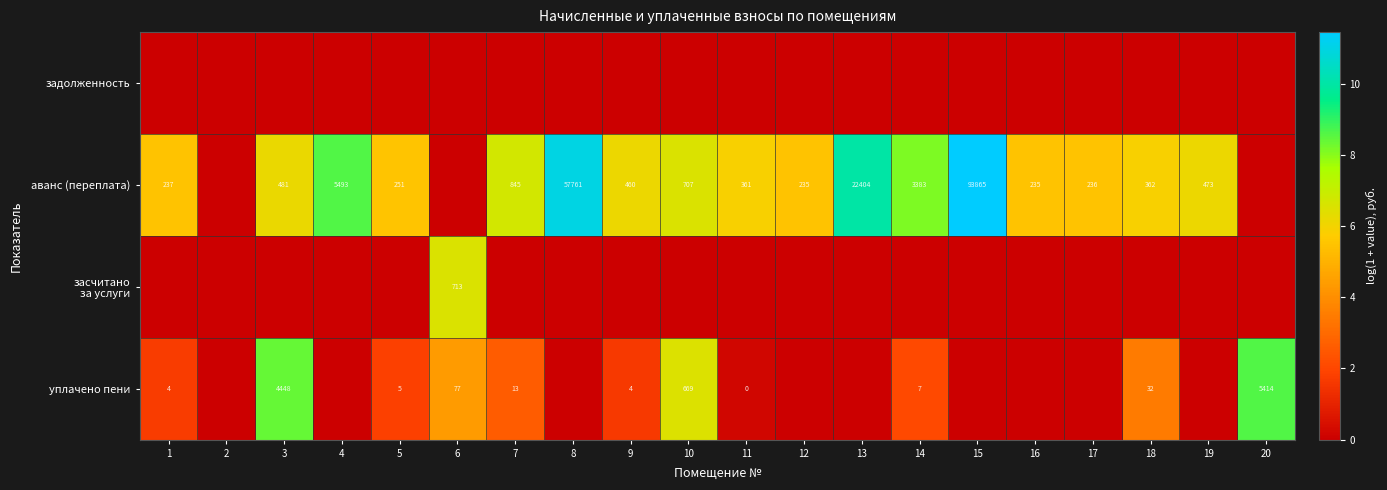

What is the difference between the highest and lowest values at 12?

5.5